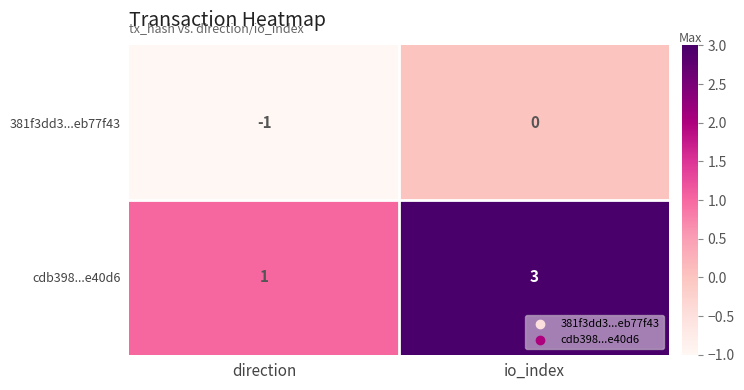

Reading right to left, transcribe all the data shown in this chart.

381f3dd3...eb77f43: 0	-1
cdb398...e40d6: 3	1